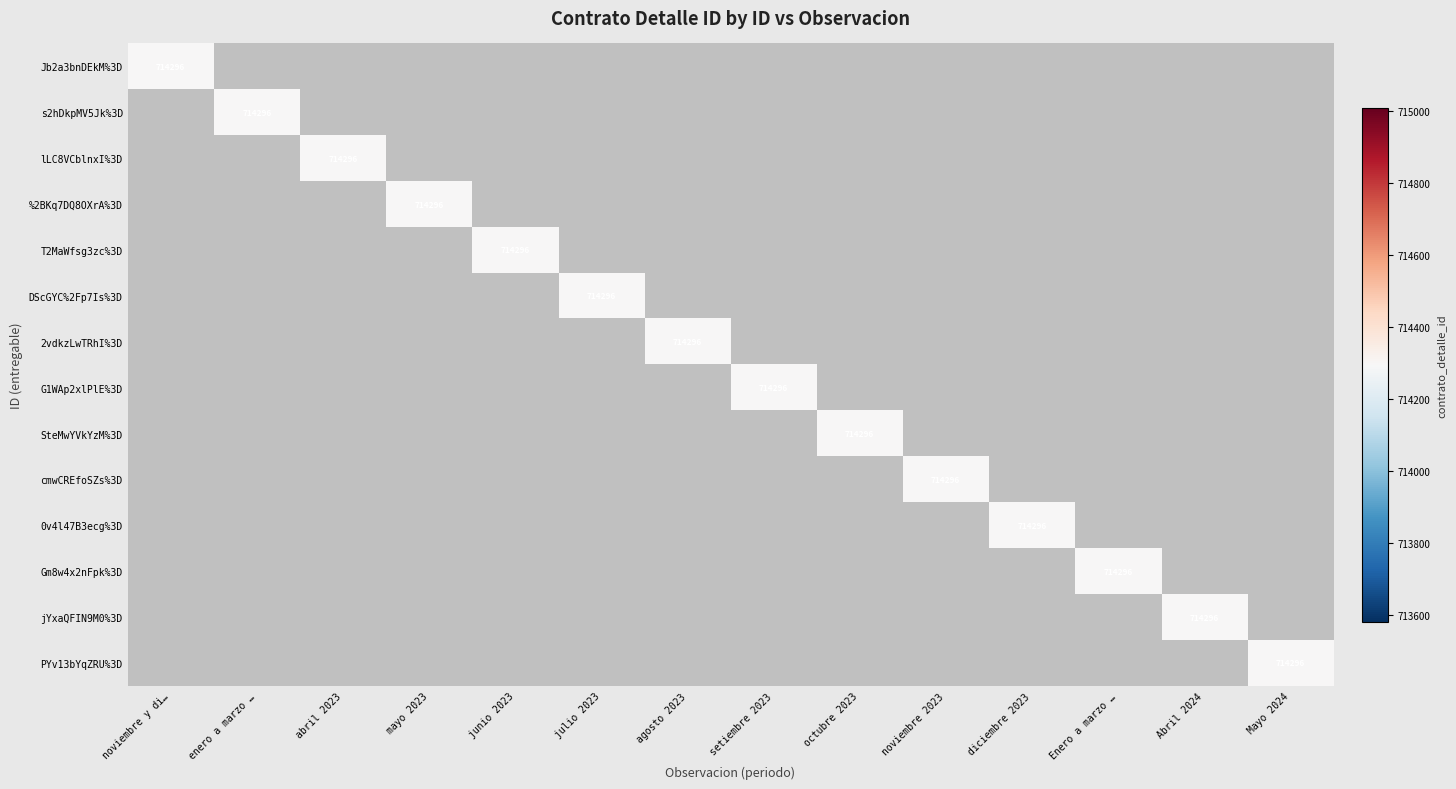

Which series has the largest total across all categories?

Jb2a3bnDEkM%3D